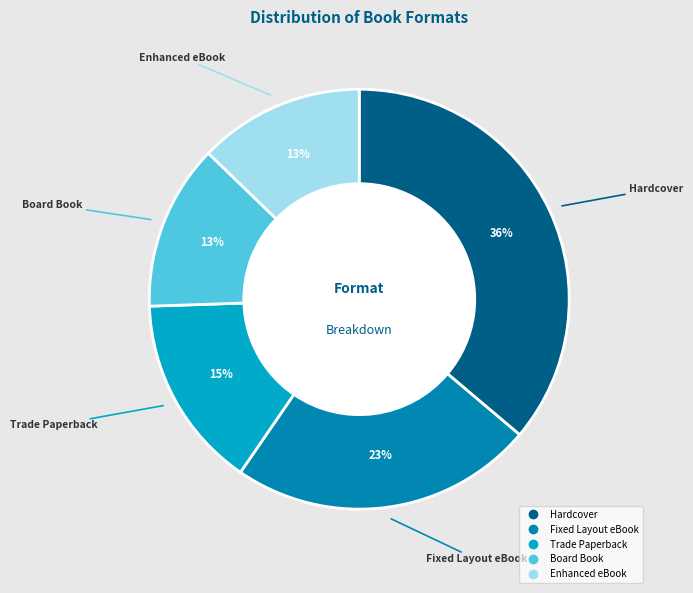

To the nearest percent, what portion does Trade Paperback represent?

15%